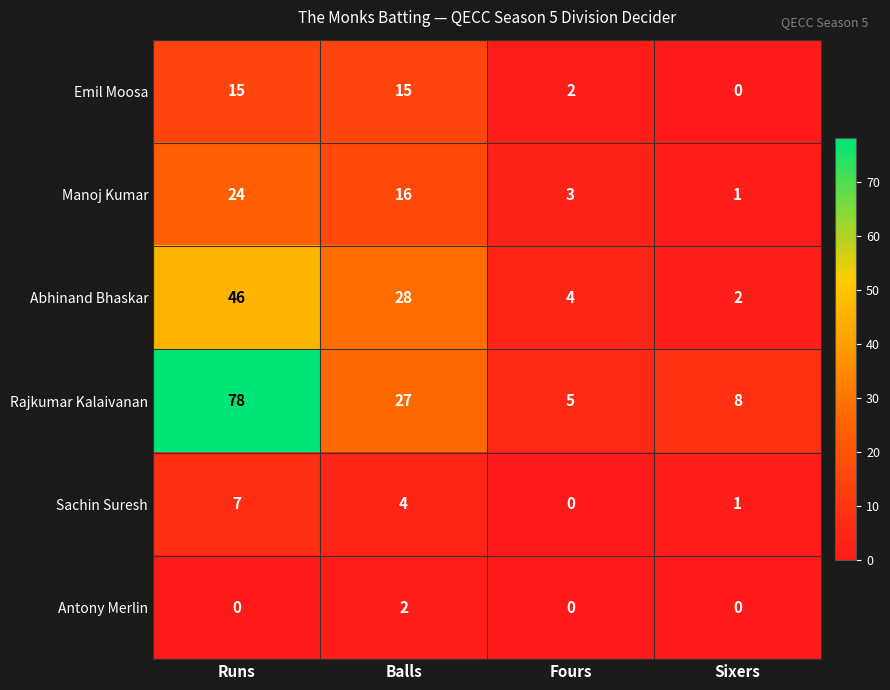

What is the sum of the Rajkumar Kalaivanan values at Runs and Sixers?

86